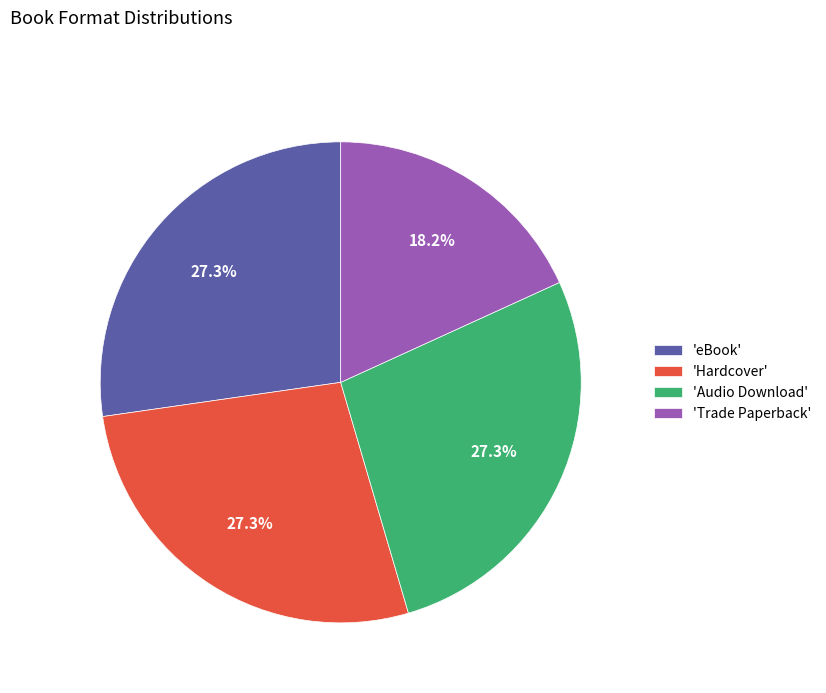

Which category has the smallest portion of the pie?

'Trade Paperback'